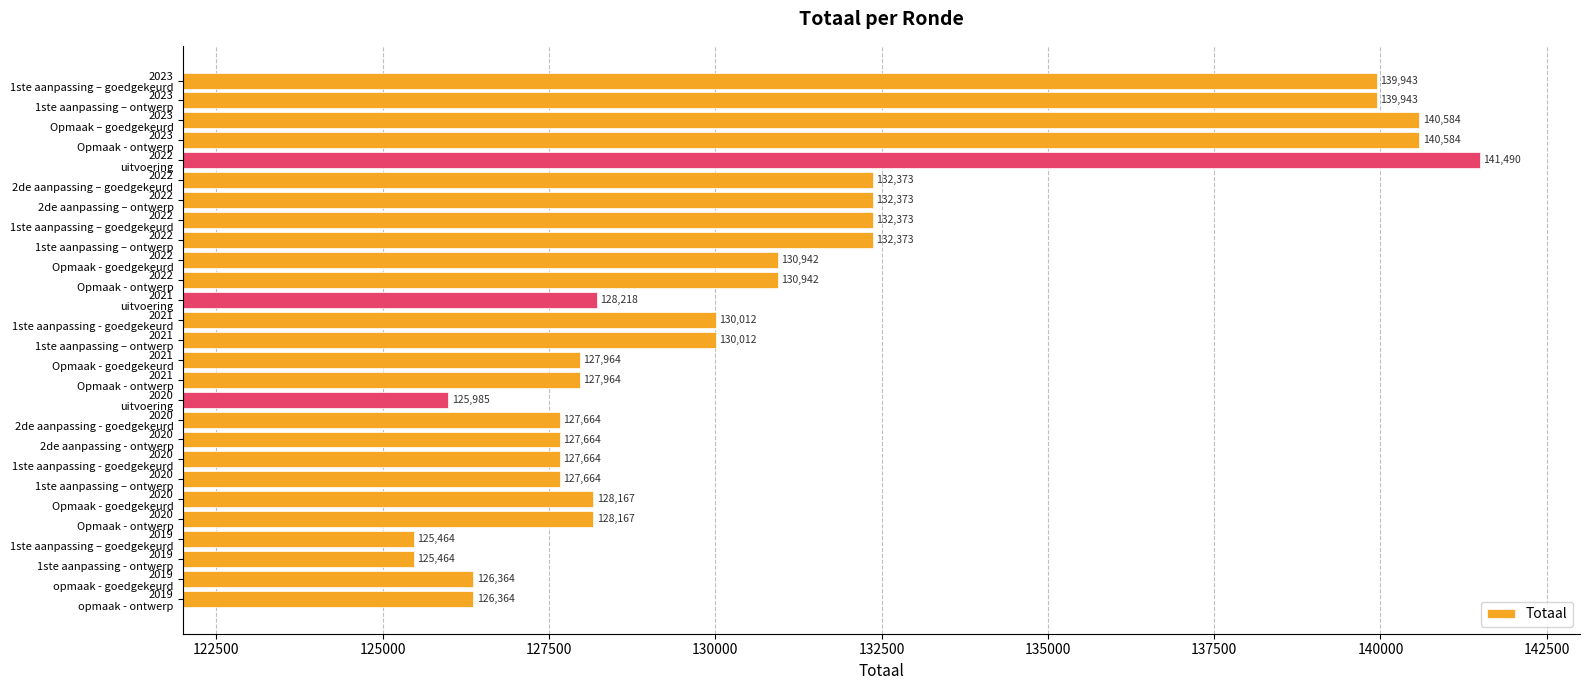

What is the average value?

130916